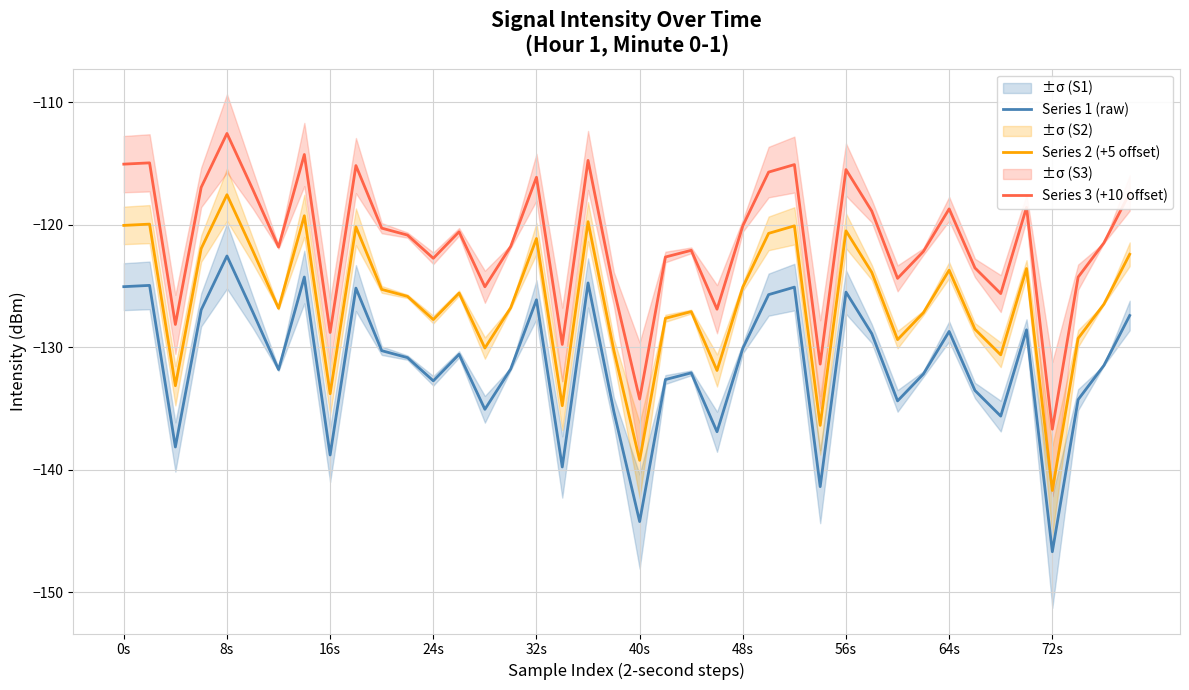

True or false: Series 1 (raw) and Series 3 (+10 offset) cross at least once.

False